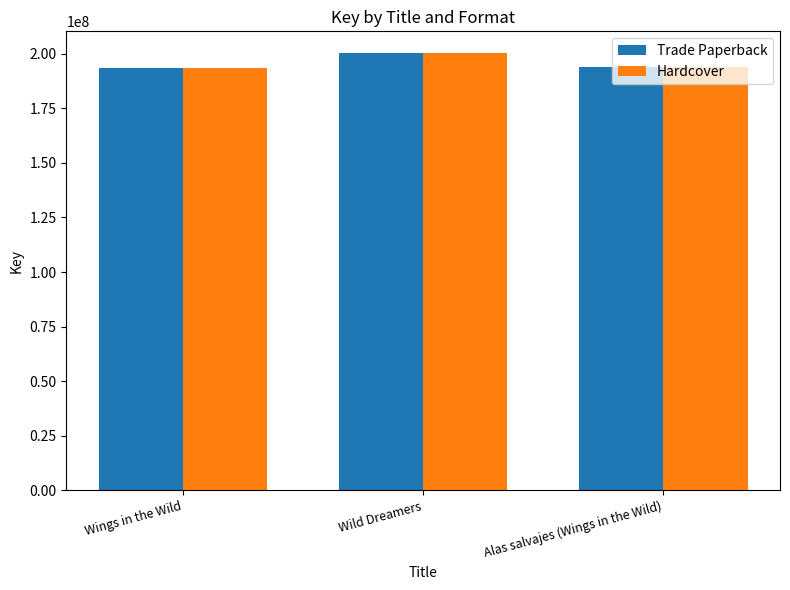

What position from the left is Alas salvajes (Wings in the Wild)?

3